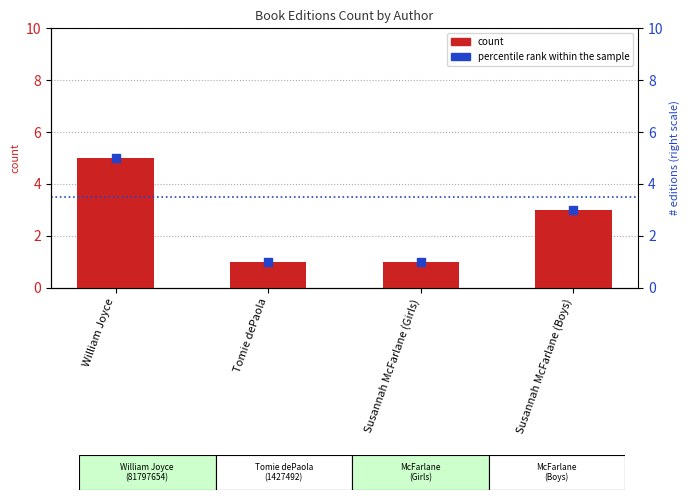

Which series contains the highest Y value?

count